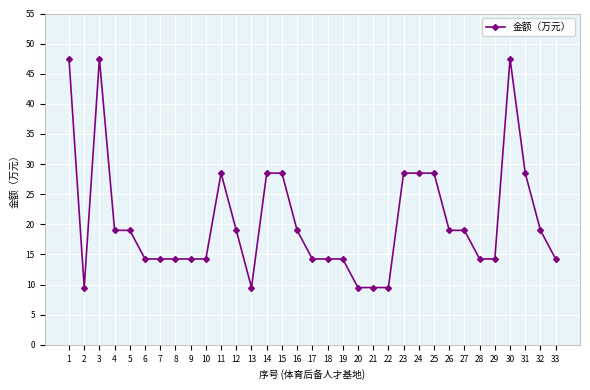

The value at 17 is 14.2. True or false?

True